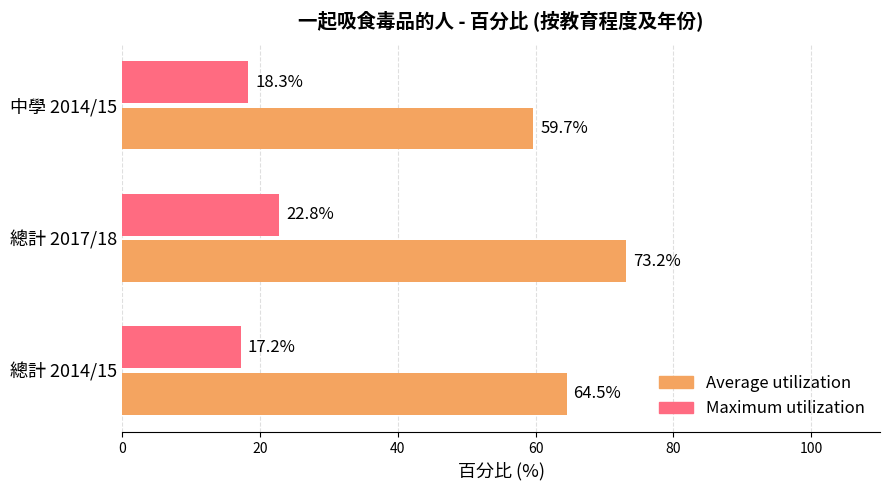

Rank the series by their maximum value, from highest to lowest.

Average utilization, Maximum utilization